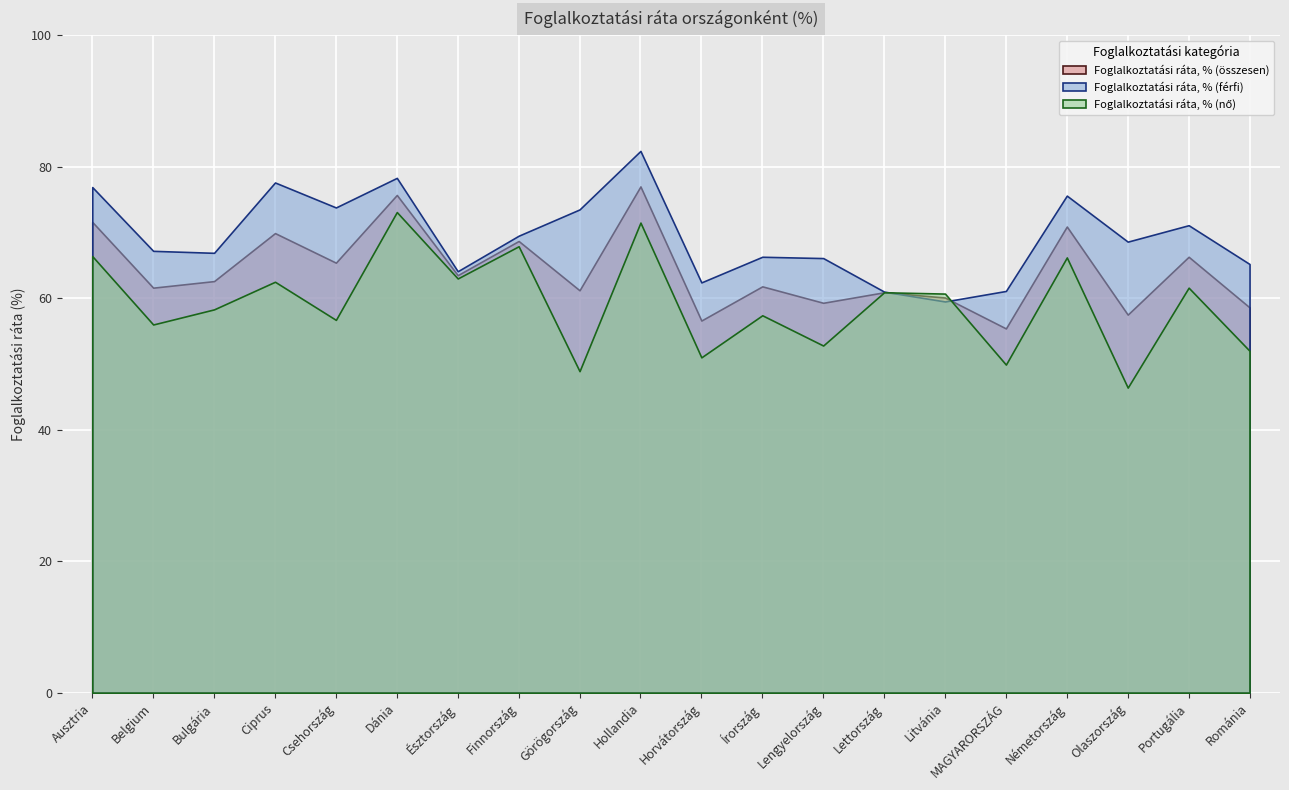

In Foglalkoztatási ráta, % (összesen), how many points are higher than both neighbors (excluding endpoints)?

8